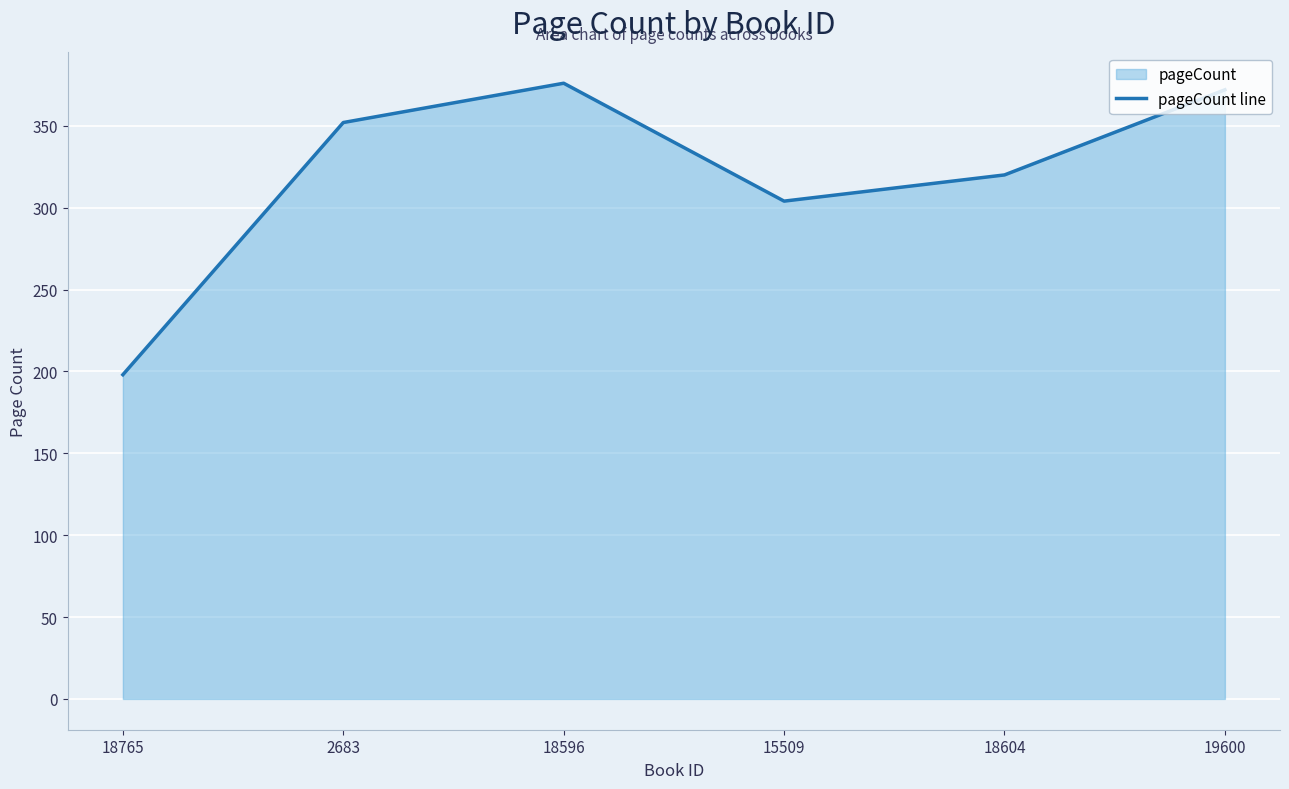

True or false: the data shows 77 at 19600.

False